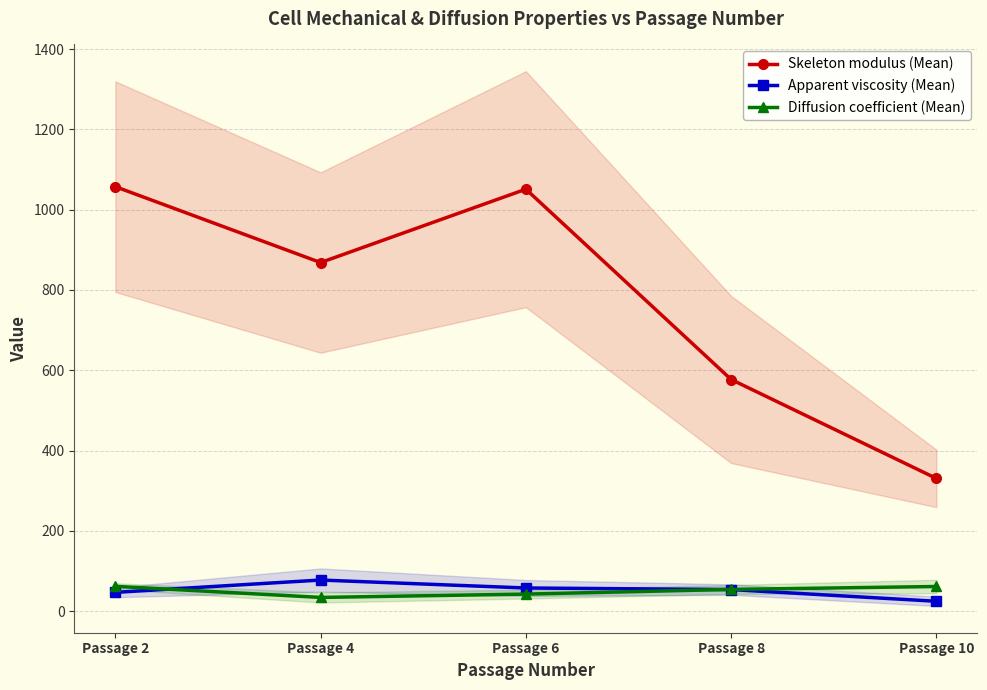

Rank the series at Passage 4 from highest to lowest value.

Skeleton modulus (Mean), Apparent viscosity (Mean), Diffusion coefficient (Mean)